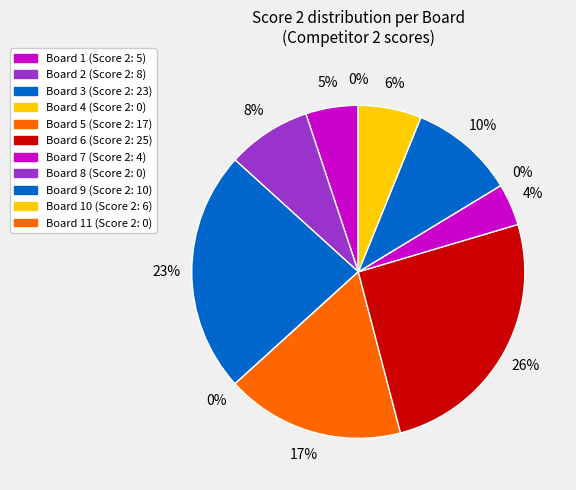

To the nearest percent, what is the difference between the largest and smallest slice percentages?

26%